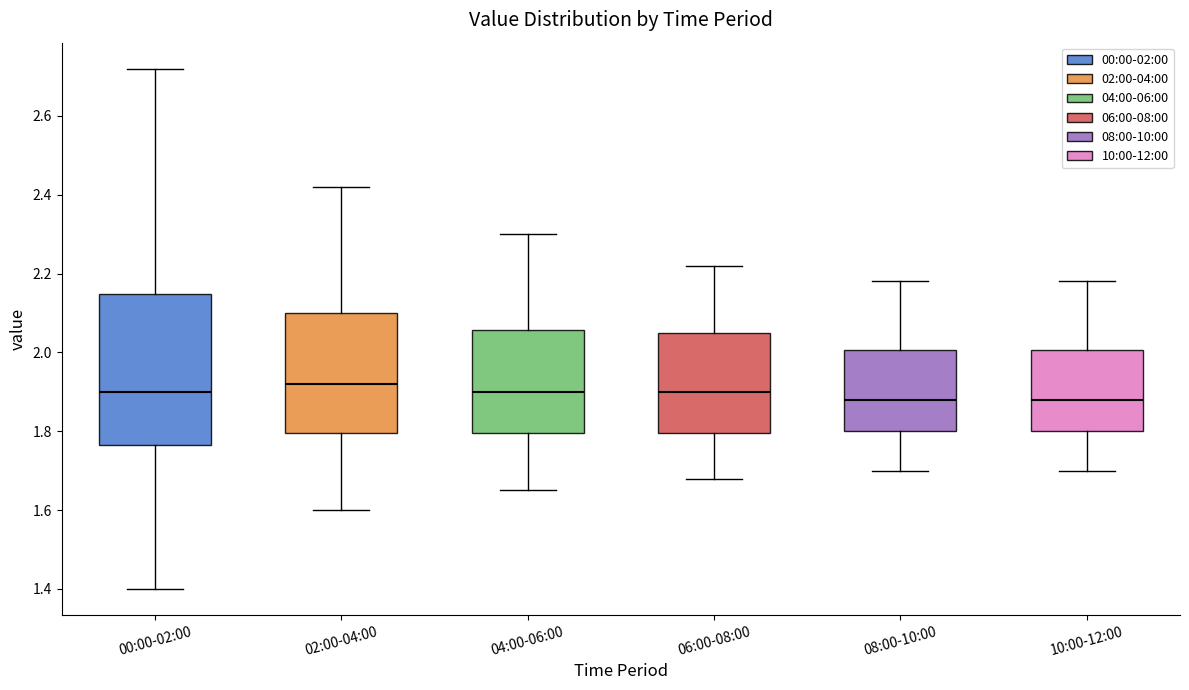

Reading left to right, read every box against the y-axis: the position of its median line, the range the box covers, and the ends of its whiskers. The values are not printed on the chart, so give them approximately, as read against the axis.

00:00-02:00: median 1.90, box 1.76 to 2.14, whiskers 1.40 to 2.72
02:00-04:00: median 1.92, box 1.80 to 2.10, whiskers 1.60 to 2.42
04:00-06:00: median 1.90, box 1.80 to 2.06, whiskers 1.66 to 2.30
06:00-08:00: median 1.90, box 1.80 to 2.06, whiskers 1.68 to 2.22
08:00-10:00: median 1.88, box 1.80 to 2.00, whiskers 1.70 to 2.18
10:00-12:00: median 1.88, box 1.80 to 2.00, whiskers 1.70 to 2.18